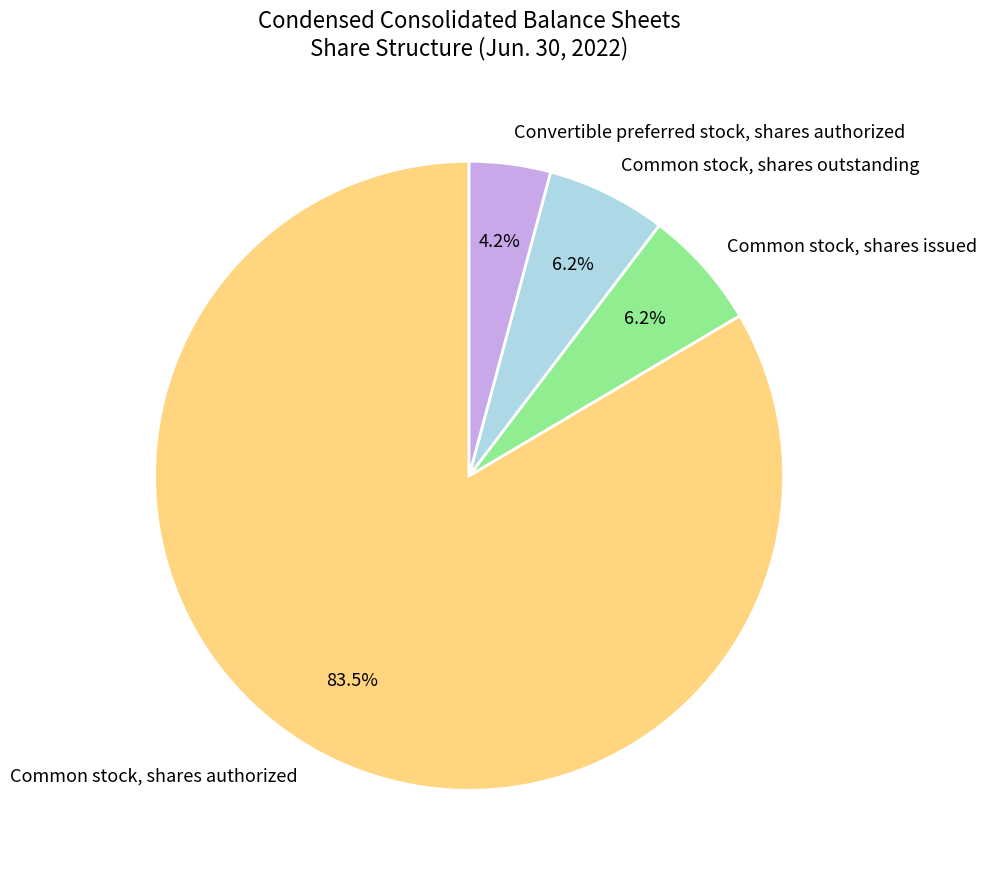

What percentage is NOT represented by Common stock, shares outstanding?

93.8%